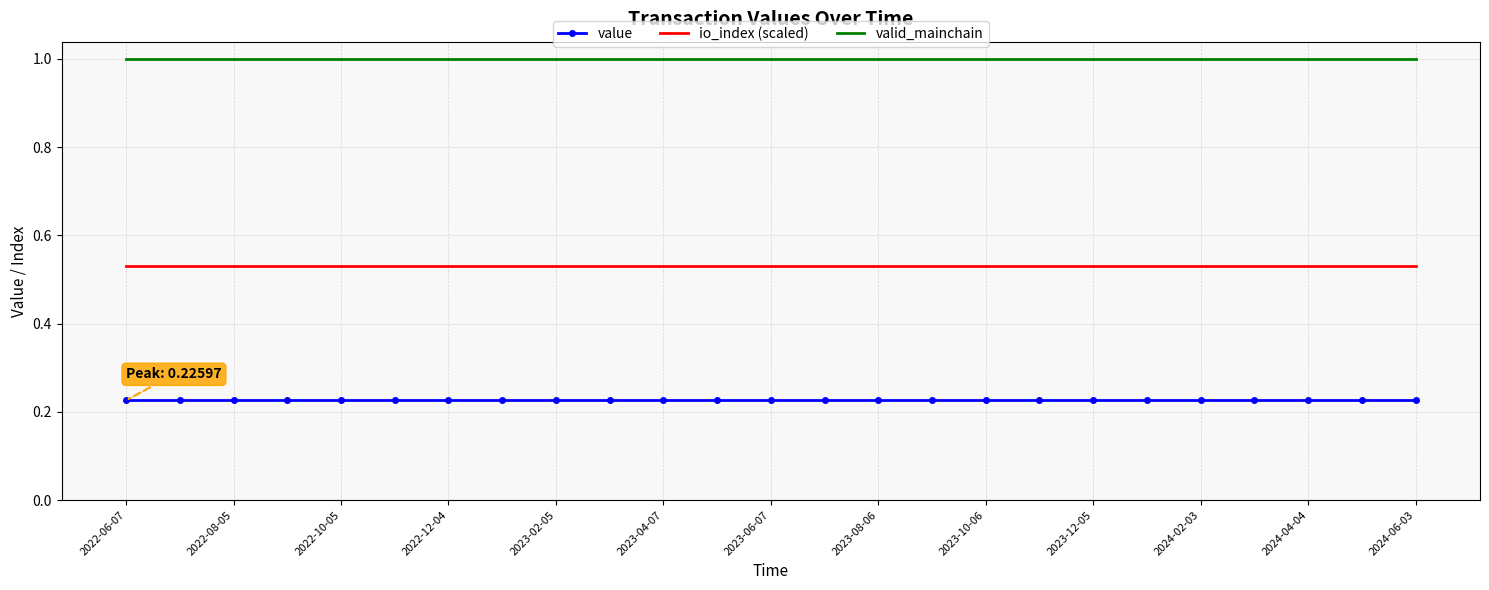

Rank the series by their average value, from highest to lowest.

valid_mainchain, io_index (scaled), value